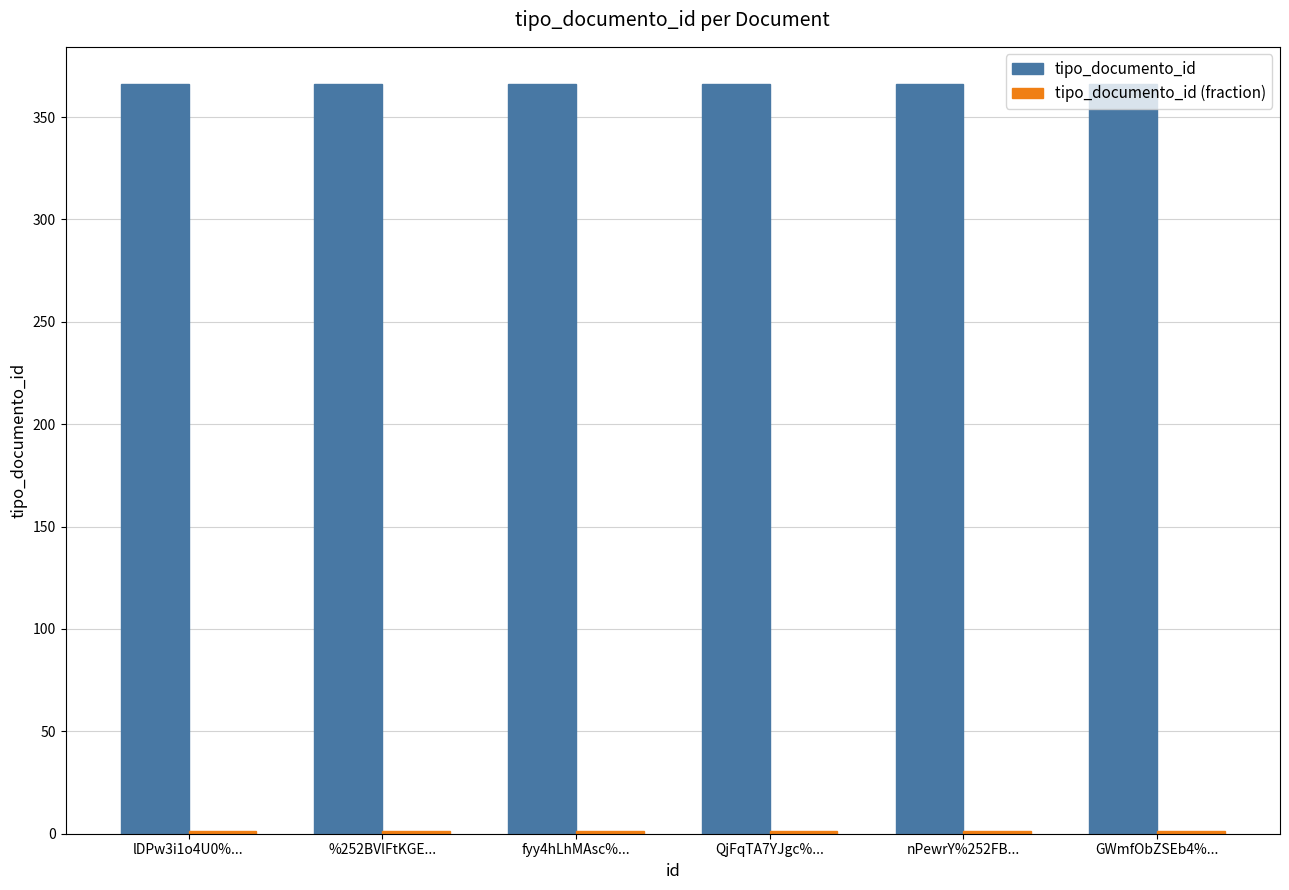

What is the maximum value shown in the chart?

366.0